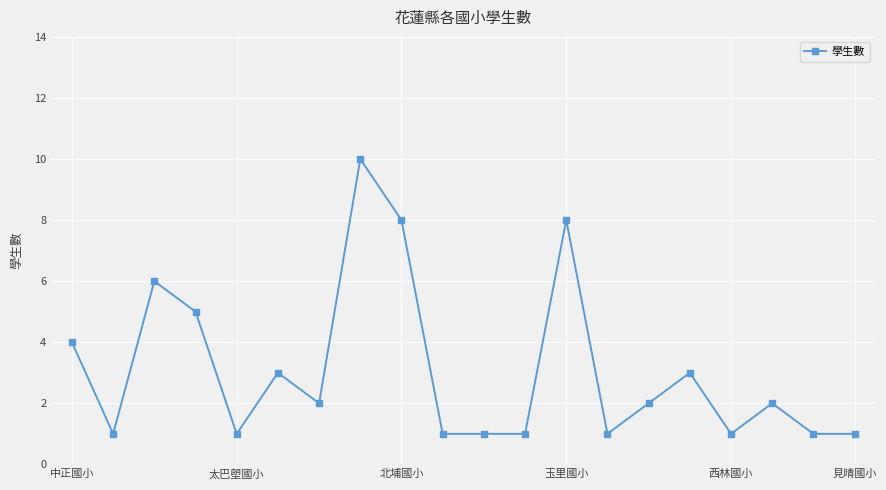

What is the greatest value displayed?

10